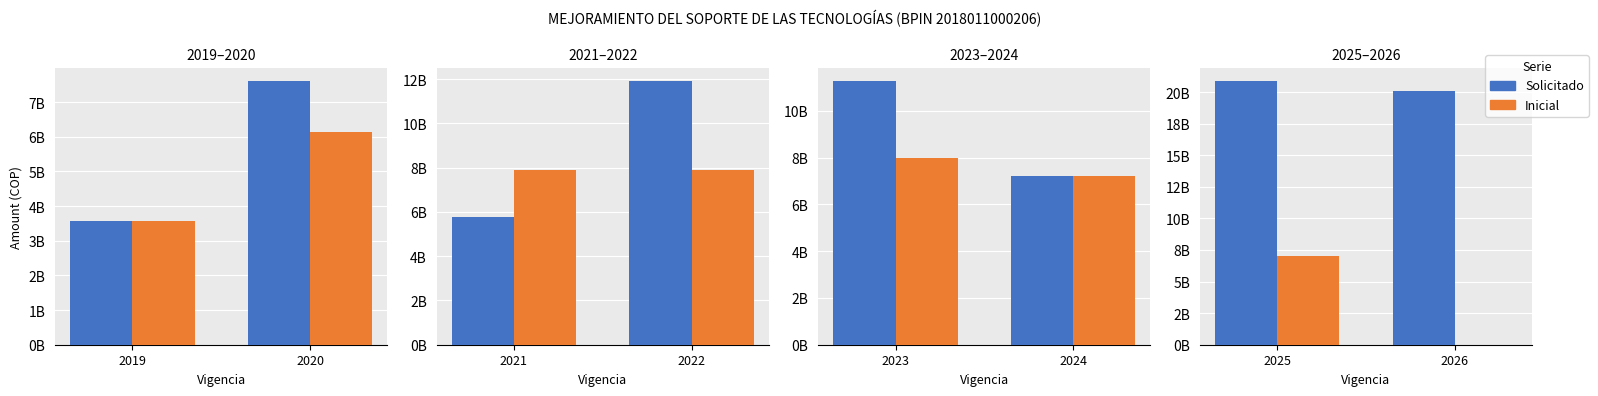

The Solicitado series shows 31831121207 at 2026. True or false?

False